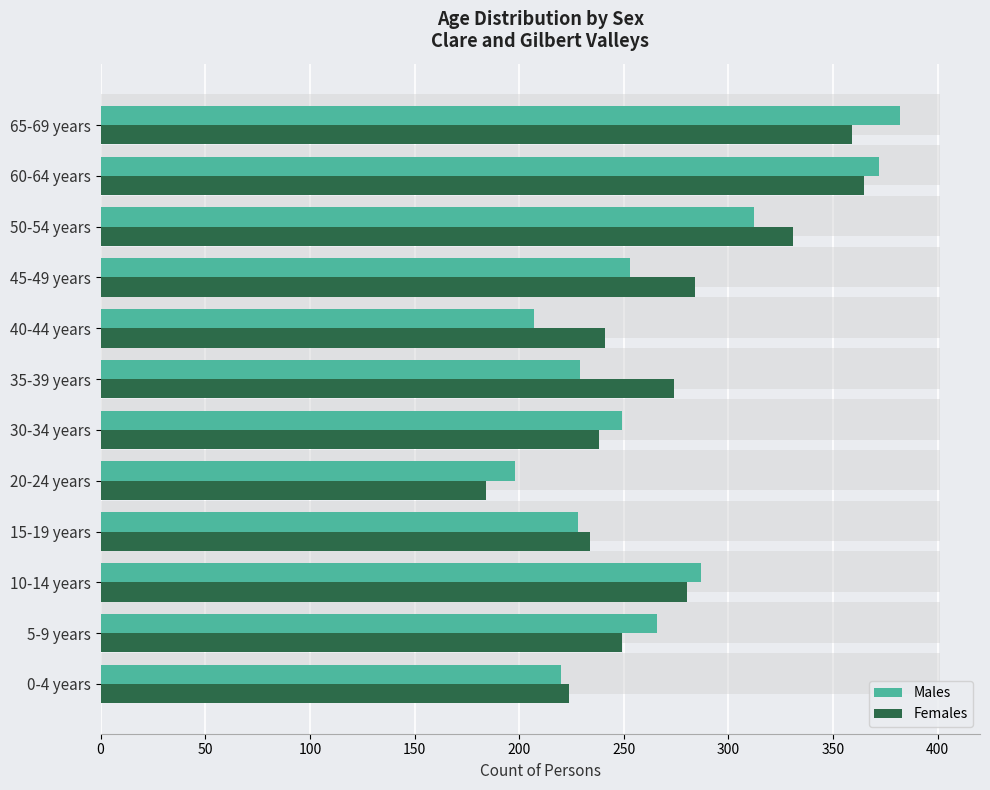

Between 35-39 years and 20-24 years, which is larger?

35-39 years